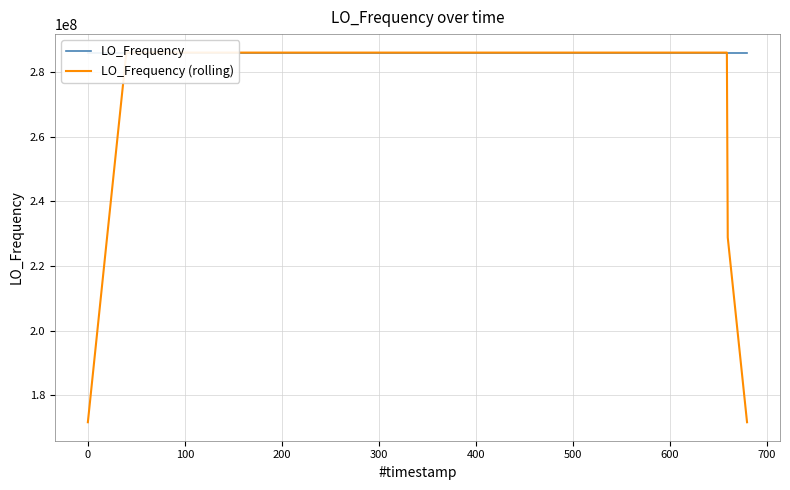

True or false: LO_Frequency and LO_Frequency (rolling) cross at least once.

True